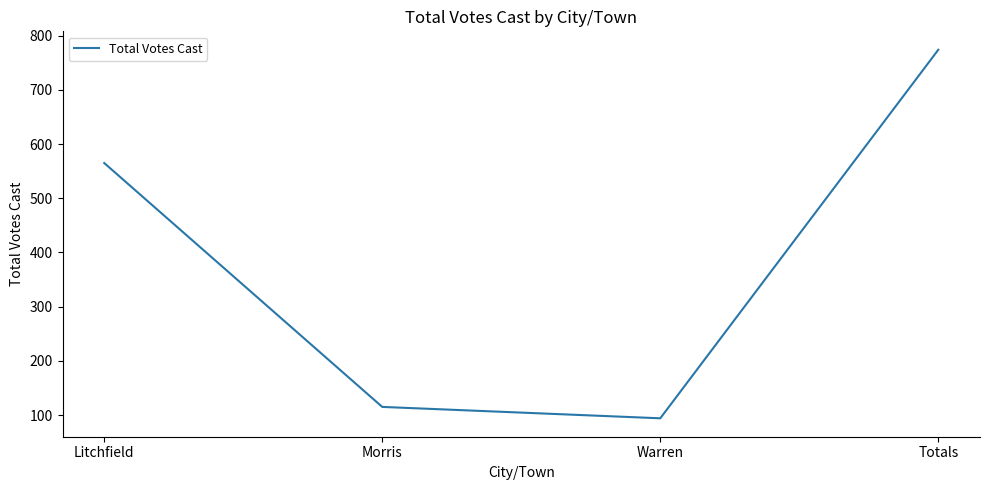

Count the number of data series in this chart.

1